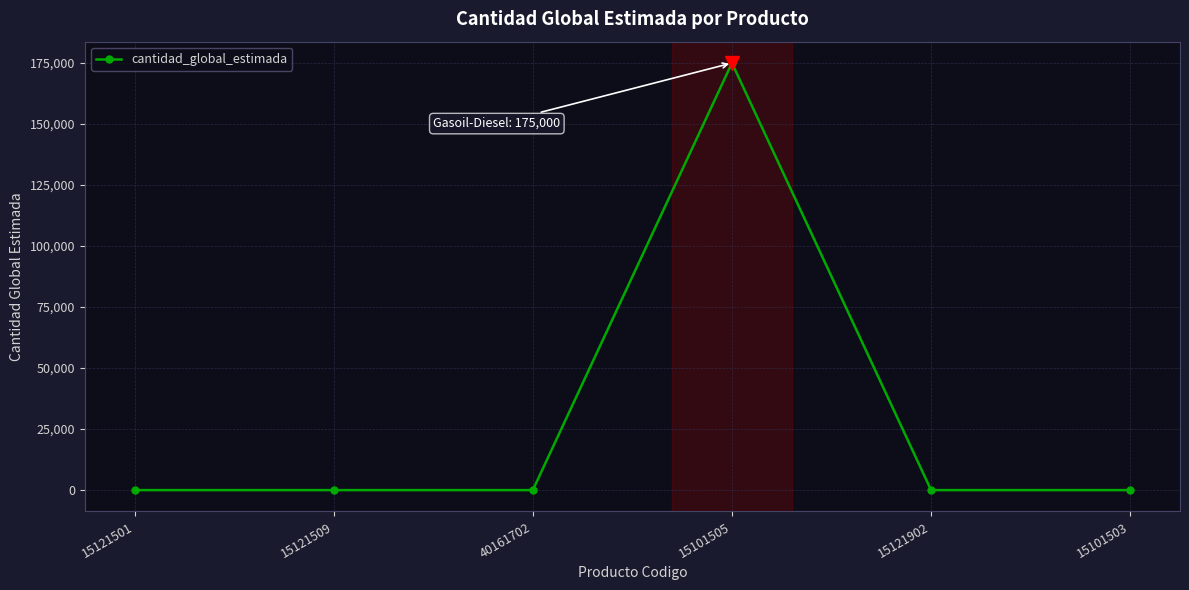

What is the ratio of the value at 15101505 to the value at 15121509?

175000.0